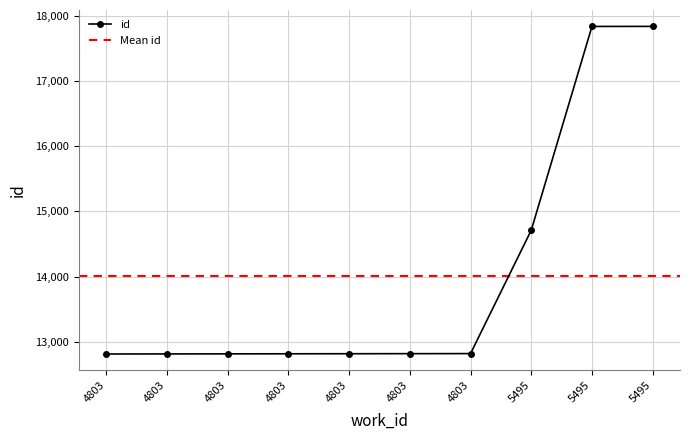

List the labels in order of value, smallest first.

4803, 4803, 4803, 4803, 4803, 4803, 4803, 5495, 5495, 5495